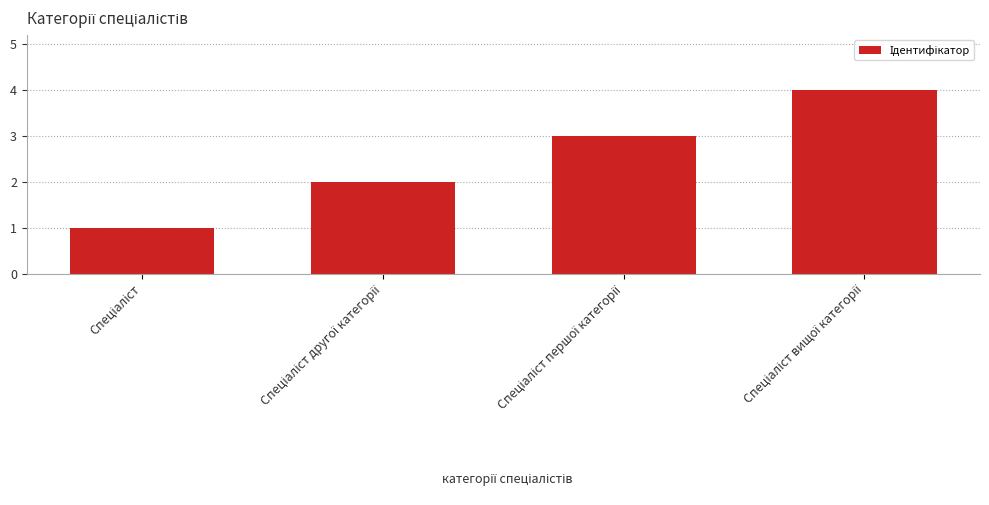

What is the greatest value displayed?

4